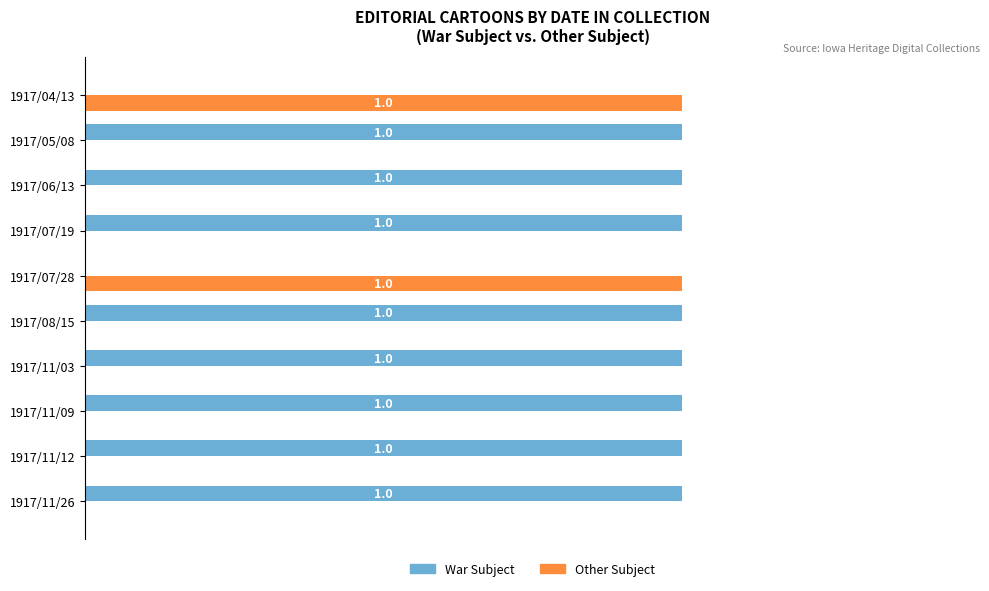

Is the value of War Subject at 1917/11/09 greater than the value of Other Subject at 1917/11/26?

Yes